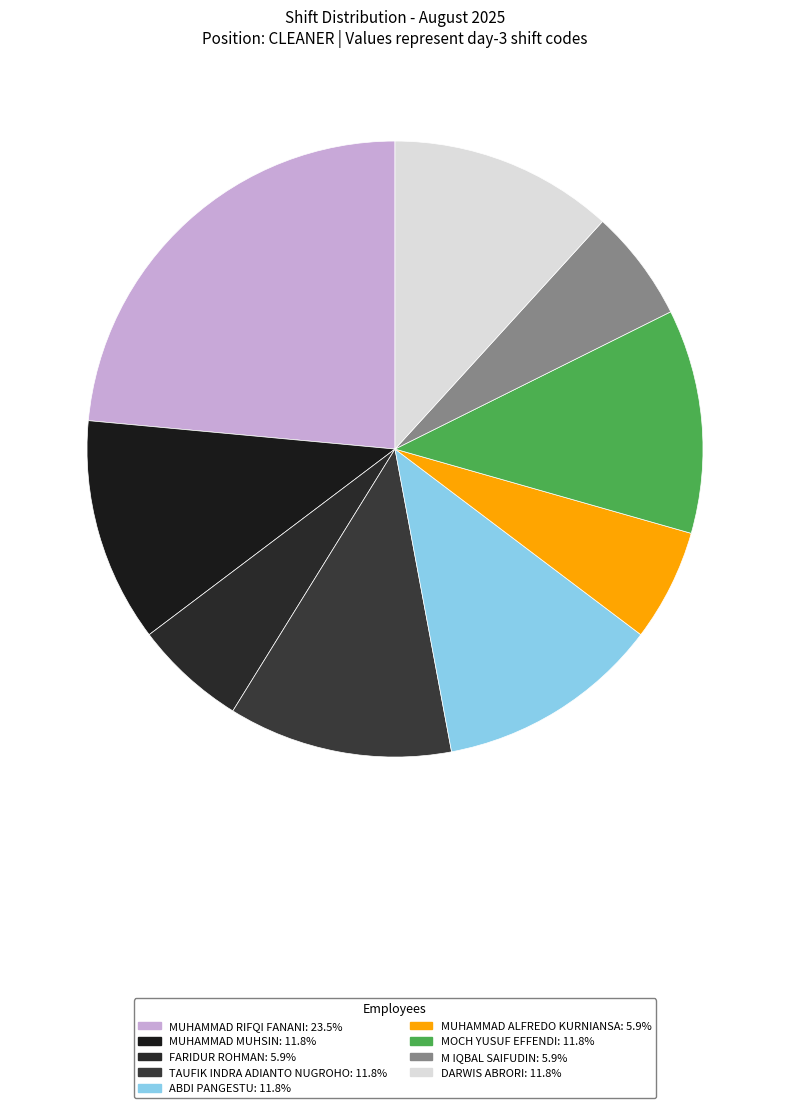

Is there any slice that represents more than half of the pie?

No